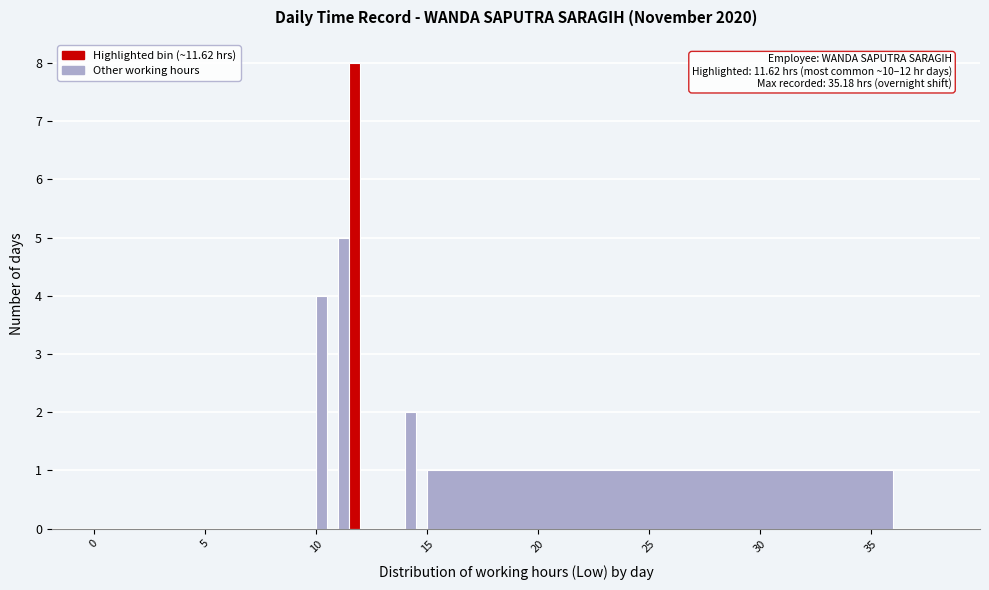

Around what value on the x-axis is the tallest bar? Give the approximate position of its centre, as read against the axis.

12.0